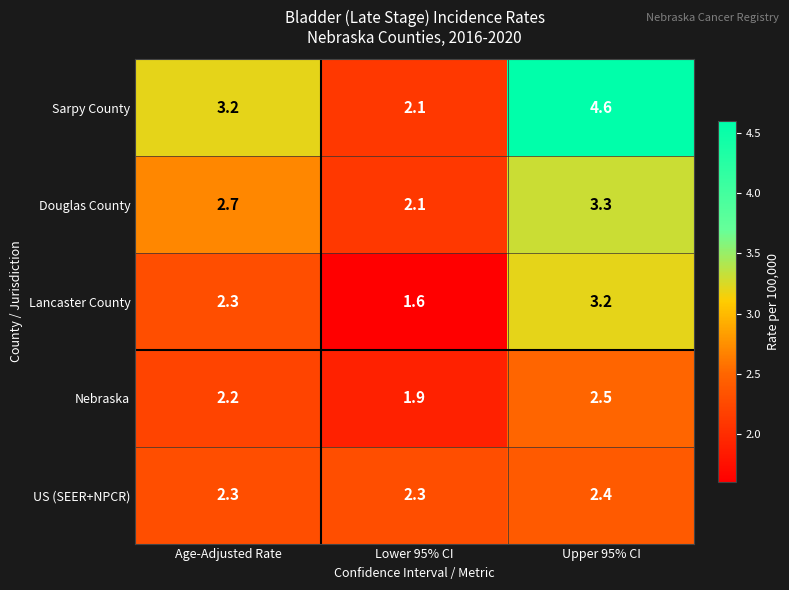

Which label corresponds to the smallest value in the chart?

Lower 95% CI